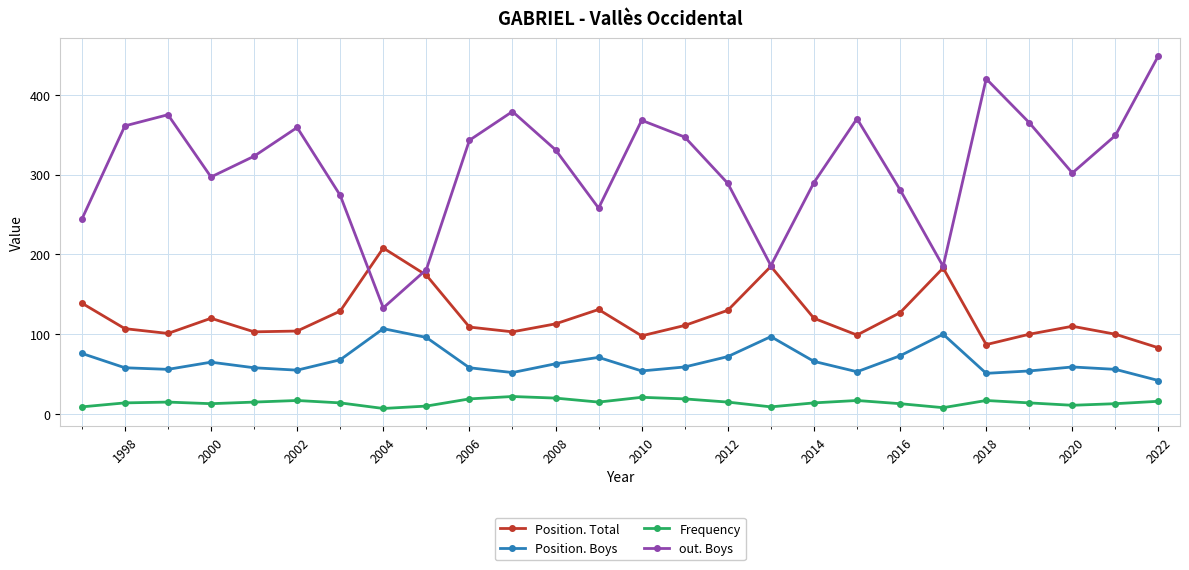

True or false: Position. Boys and out. Boys intersect in this chart.

False